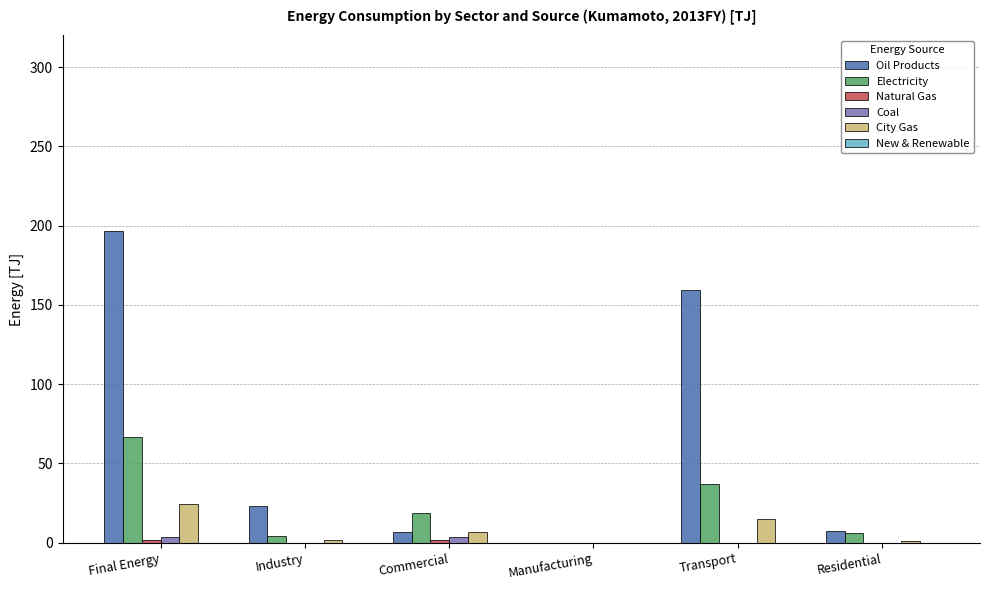

At which category is the sum across all series the highest?

Final Energy